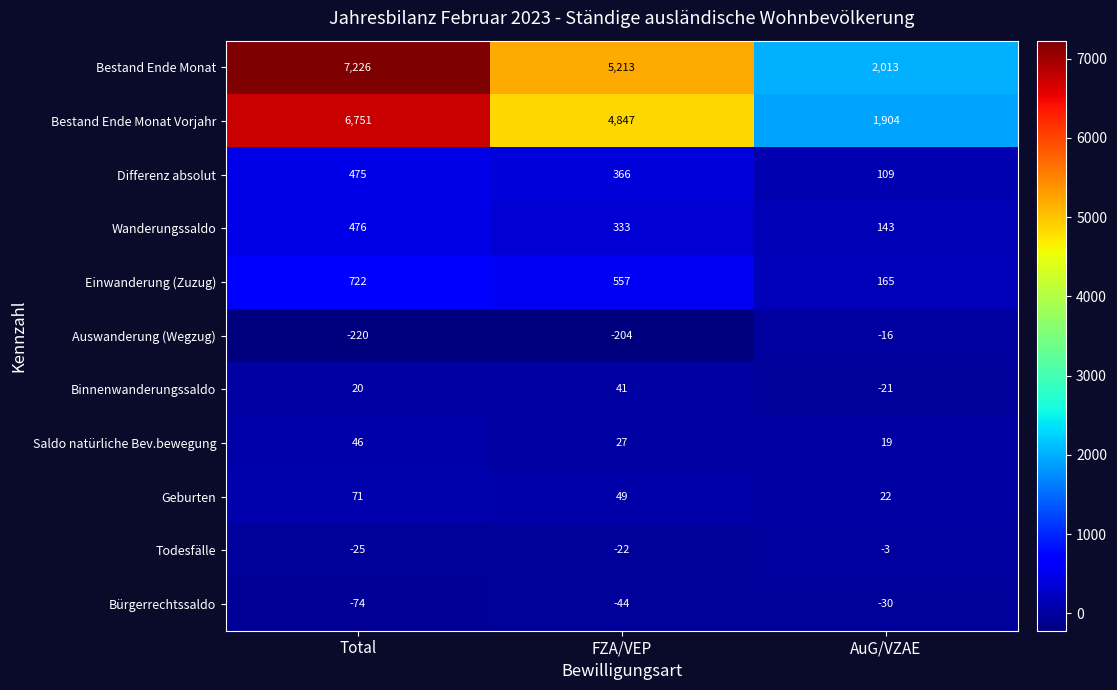

Which series has the widest spread of values?

Bestand Ende Monat